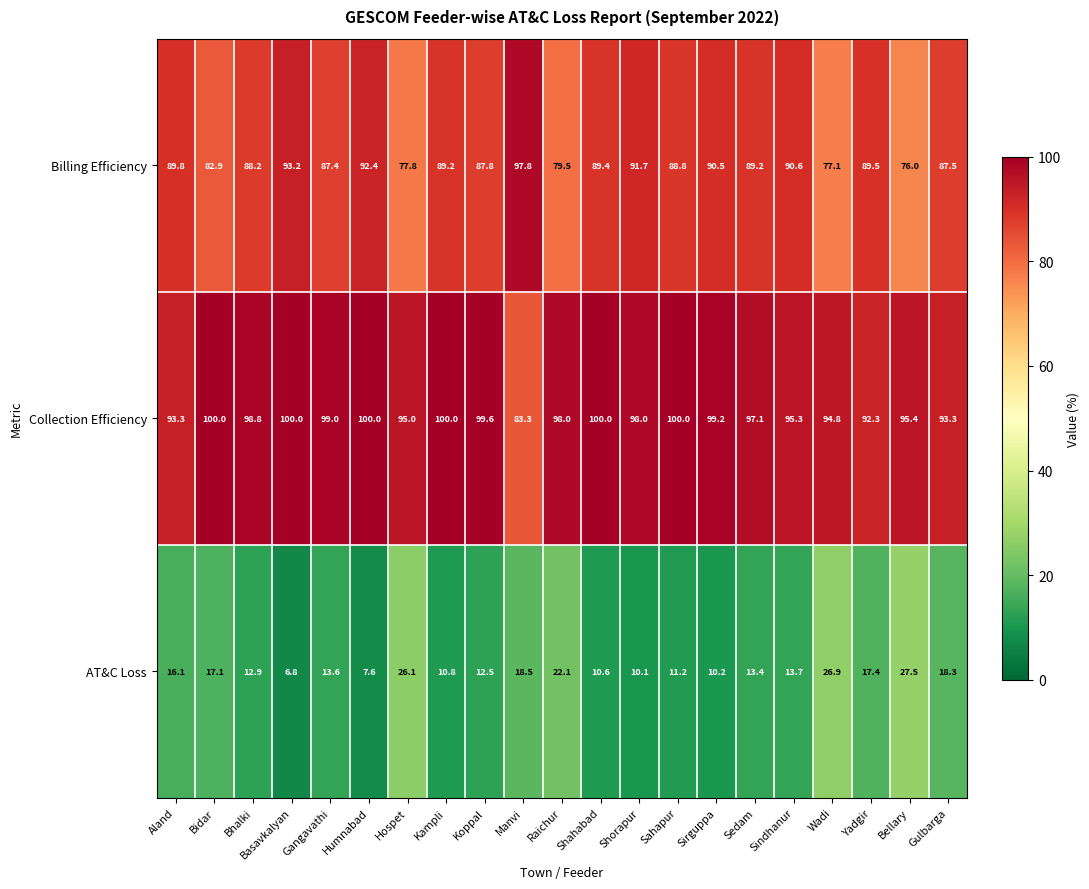

What is the total value across all series at Bhalki?

199.9